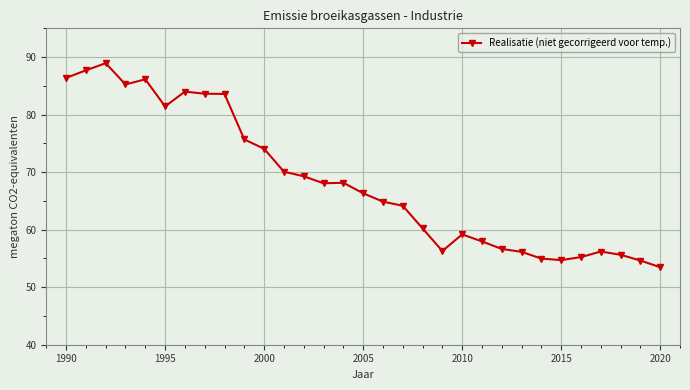

What is the difference between the second highest and minimum values?

34.2